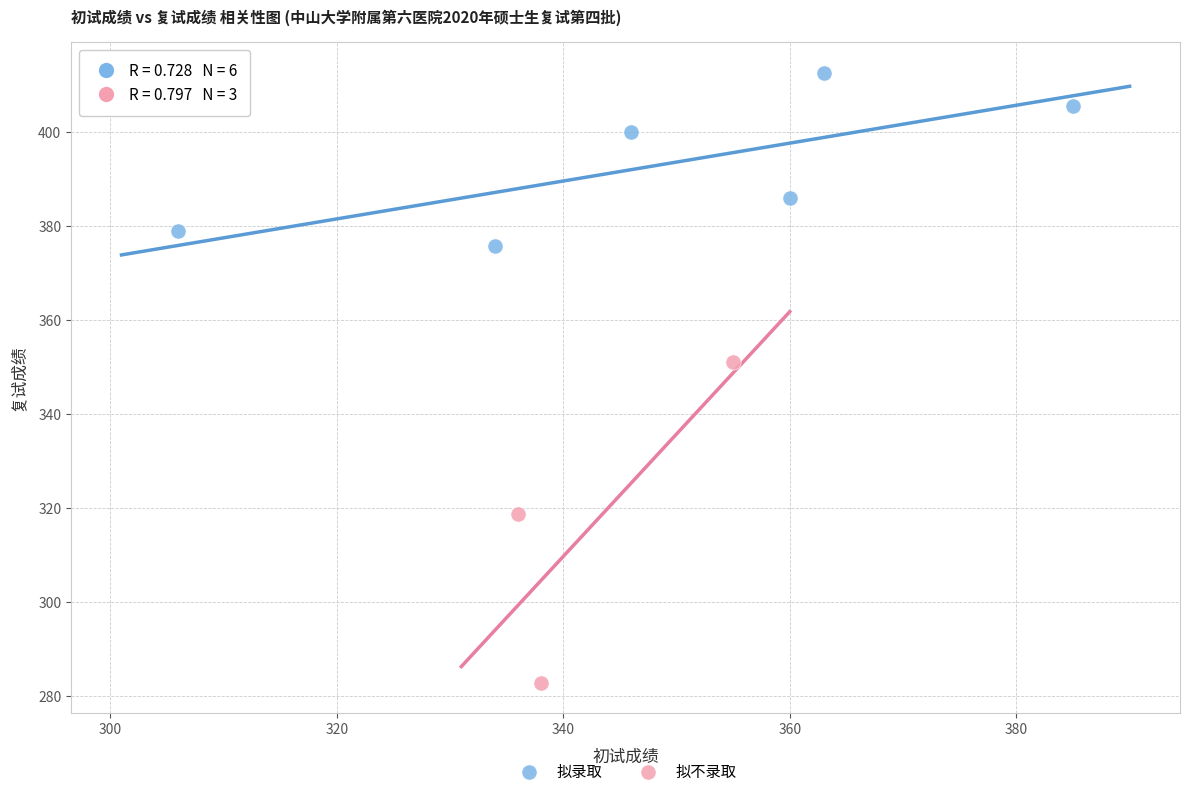

Which series reaches the maximum Y coordinate?

拟录取